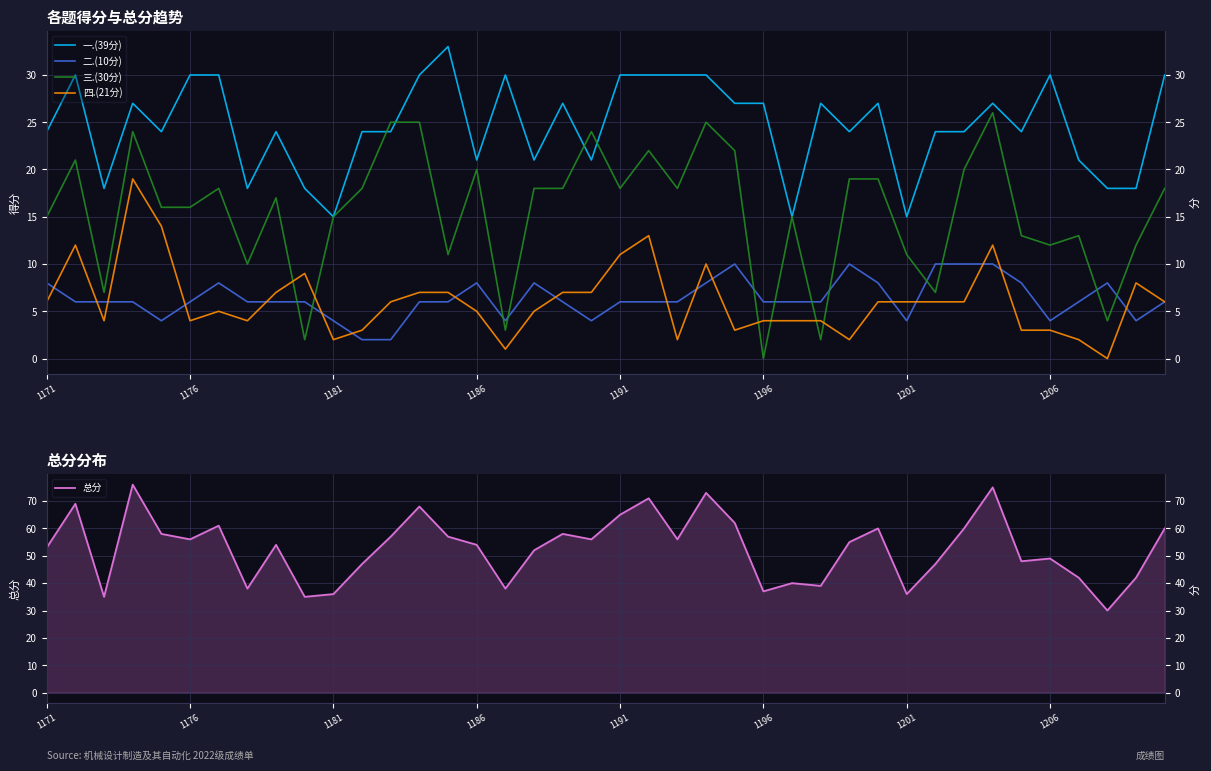

The value of 总分 at 11 is 47. True or false?

True